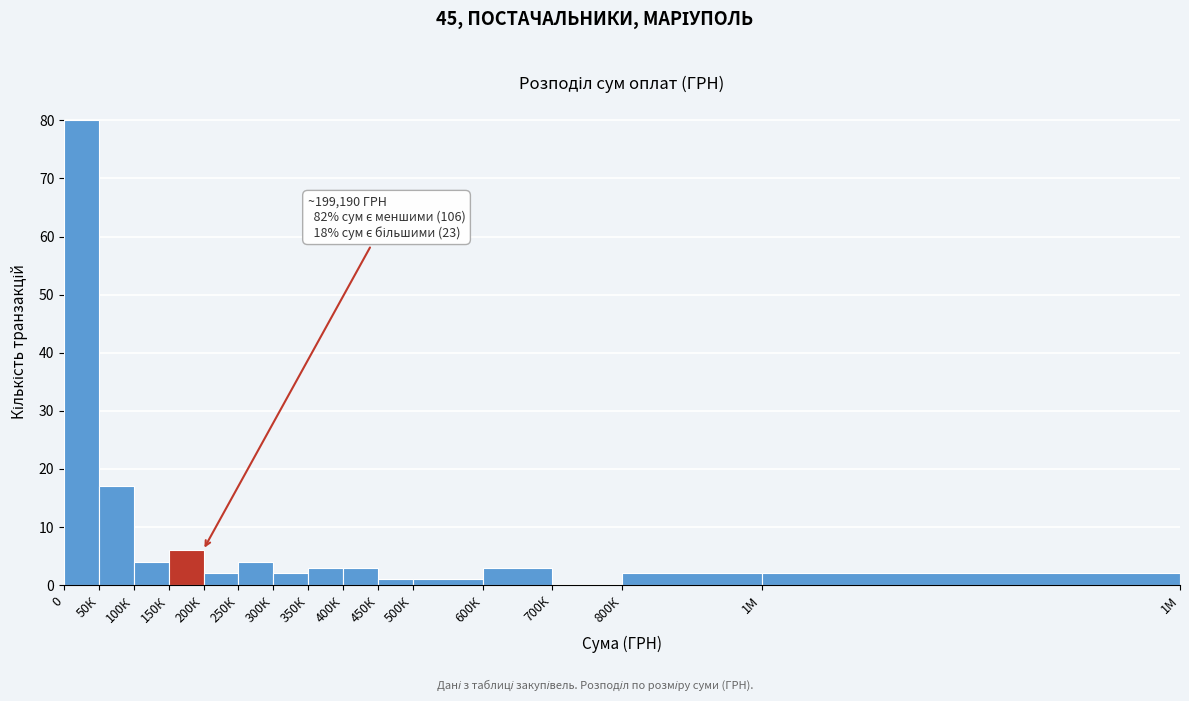

Reading right to left, transcribe all the data shown in this chart.

1М=2	800К=2	700К=0	600К=3	500К=1	450К=1	400К=3	350К=3	300К=2	250К=4	200К=2	150К=6	100К=4	50К=17	0=80